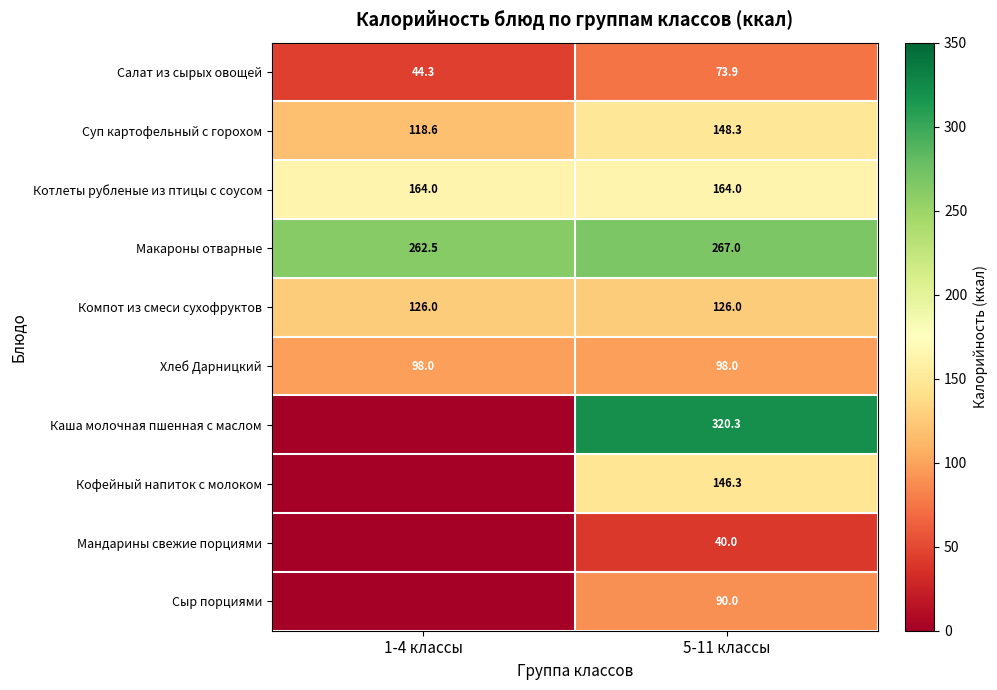

What is the sum of the Компот из смеси сухофруктов values at 1-4 классы and 5-11 классы?

252.0